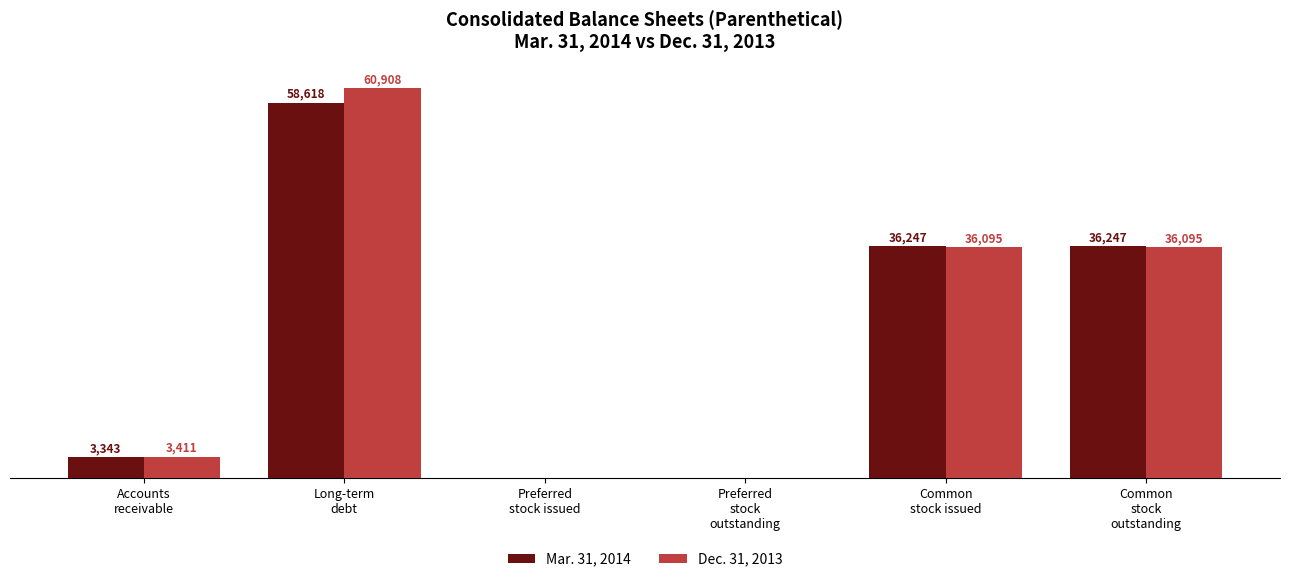

Which series has the largest total across all categories?

Dec. 31, 2013